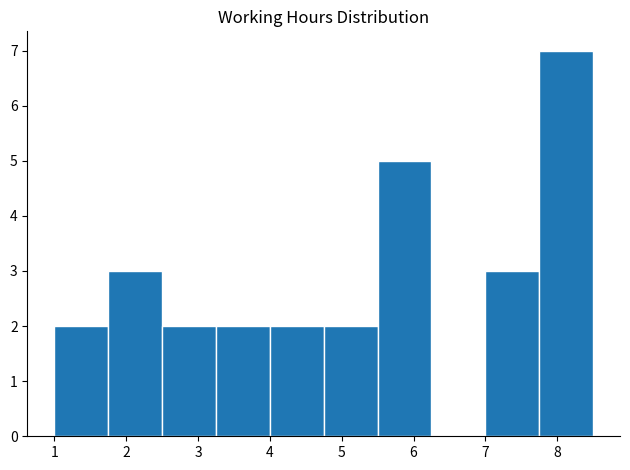

Reading left to right, transcribe this chart: for each bar, give the range it covers on the x-axis and its height. Neither the bar edges nor the heights are printed on the chart, so give them approximately, as read against the axes.

1.00 to 1.75: 2
1.75 to 2.50: 3
2.50 to 3.25: 2
3.25 to 4.00: 2
4.00 to 4.75: 2
4.75 to 5.50: 2
5.50 to 6.25: 5
6.25 to 7.00: 0
7.00 to 7.75: 3
7.75 to 8.50: 7